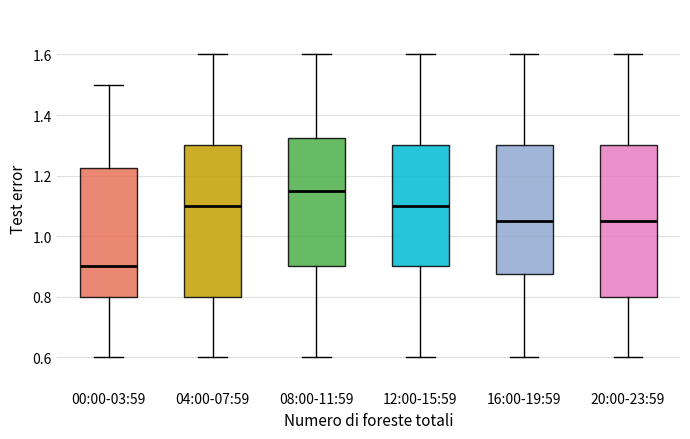

Which box's median line is the highest?

08:00-11:59